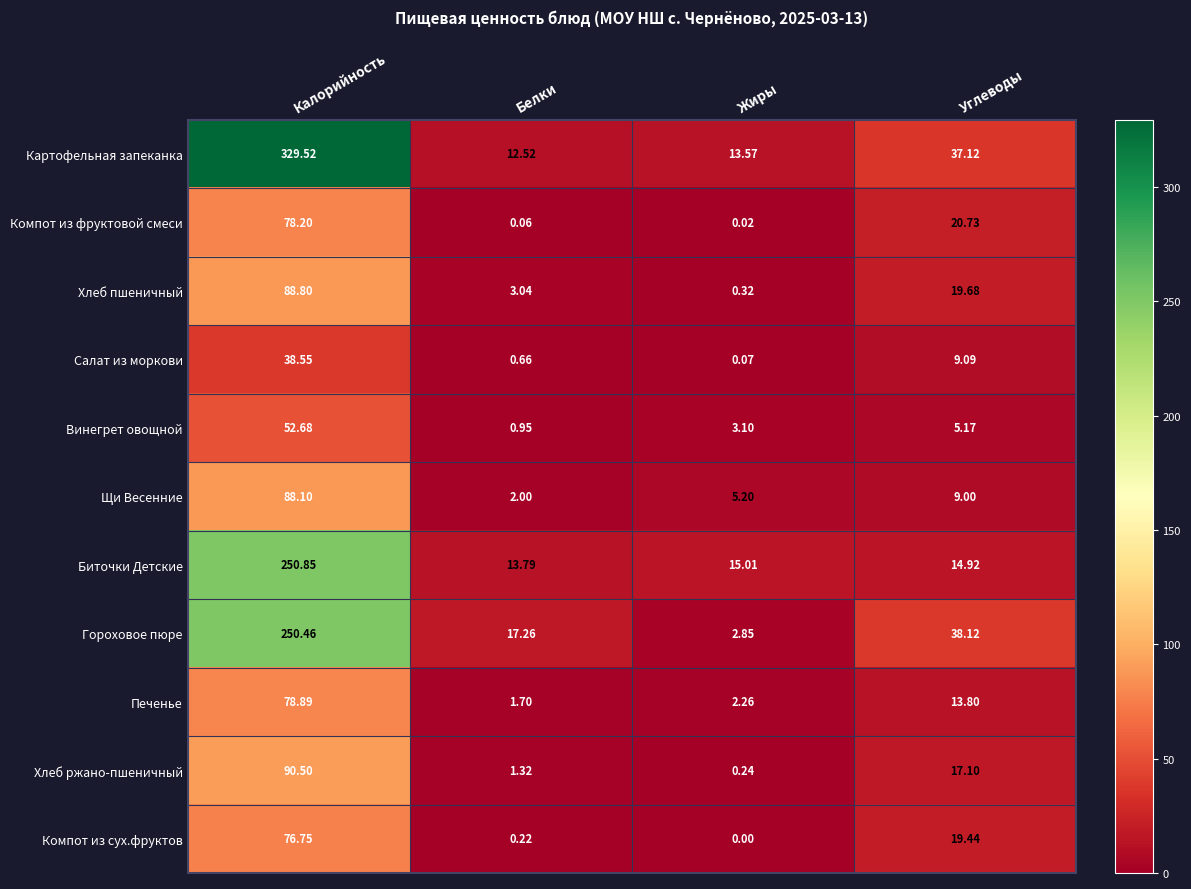

Is the value of Щи Весенние at Калорийность greater than the value of Хлеб ржано-пшеничный at Калорийность?

No